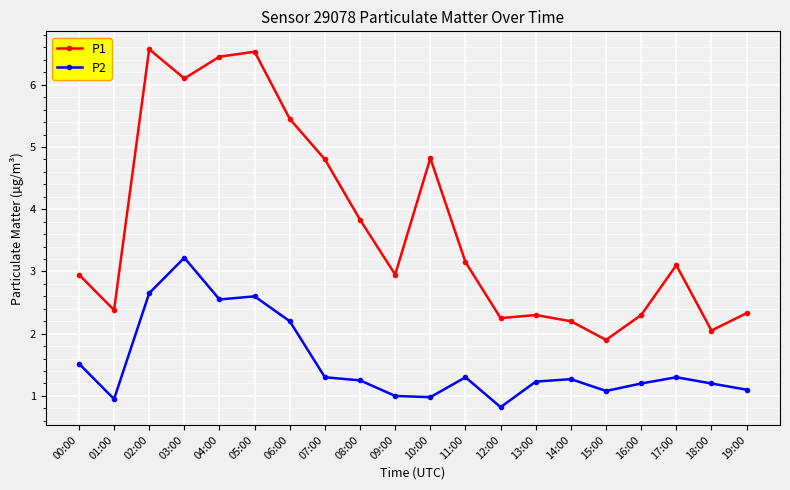

Which series has the widest spread of values?

P1